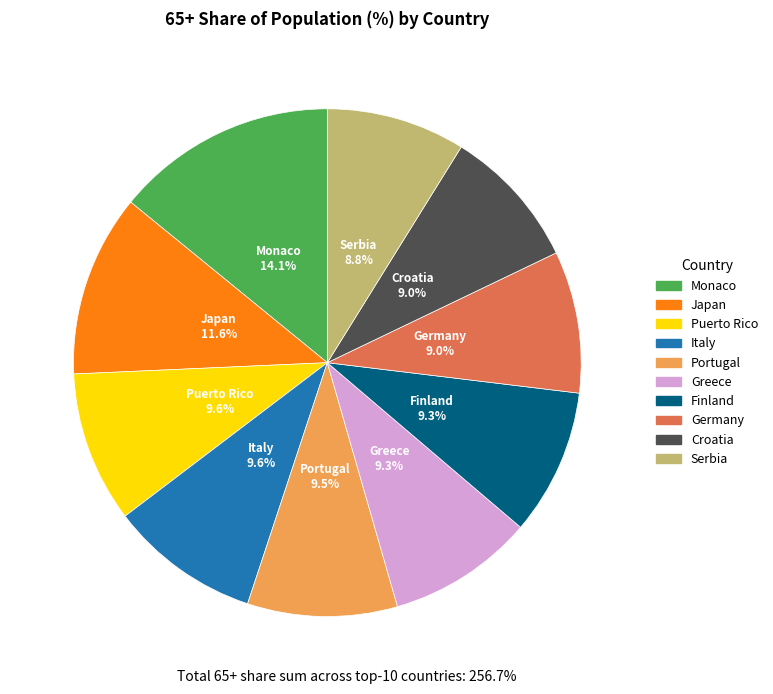

To the nearest percent, what portion does Italy represent?

10%